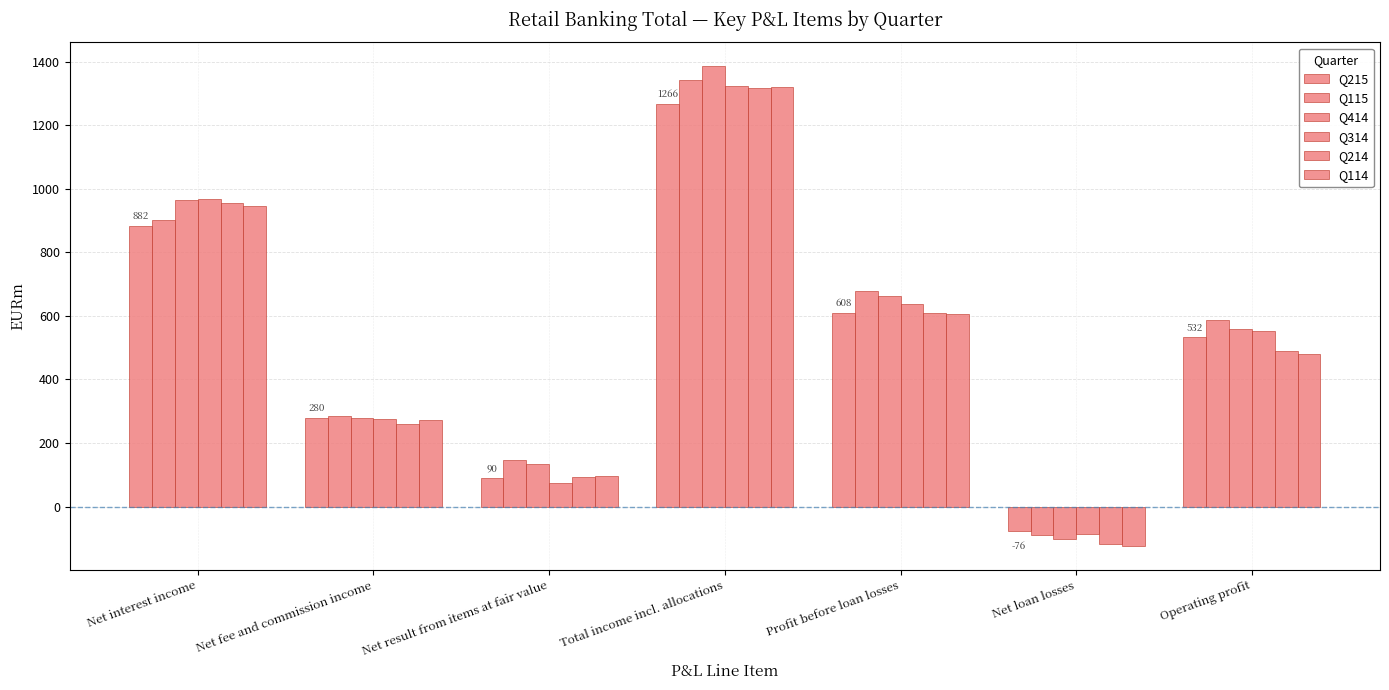

How many bars are there in total?

42